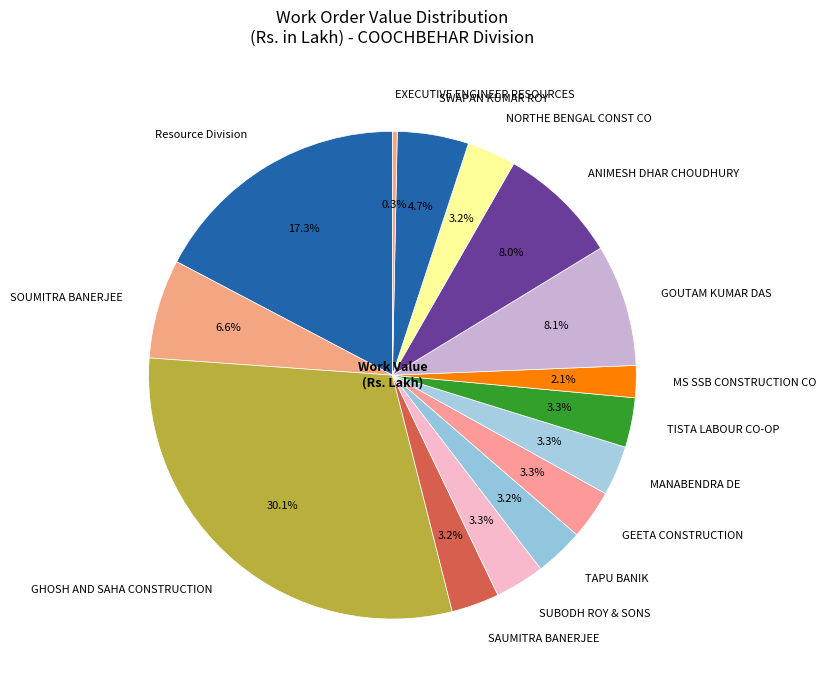

How many segments does this pie chart have?

15